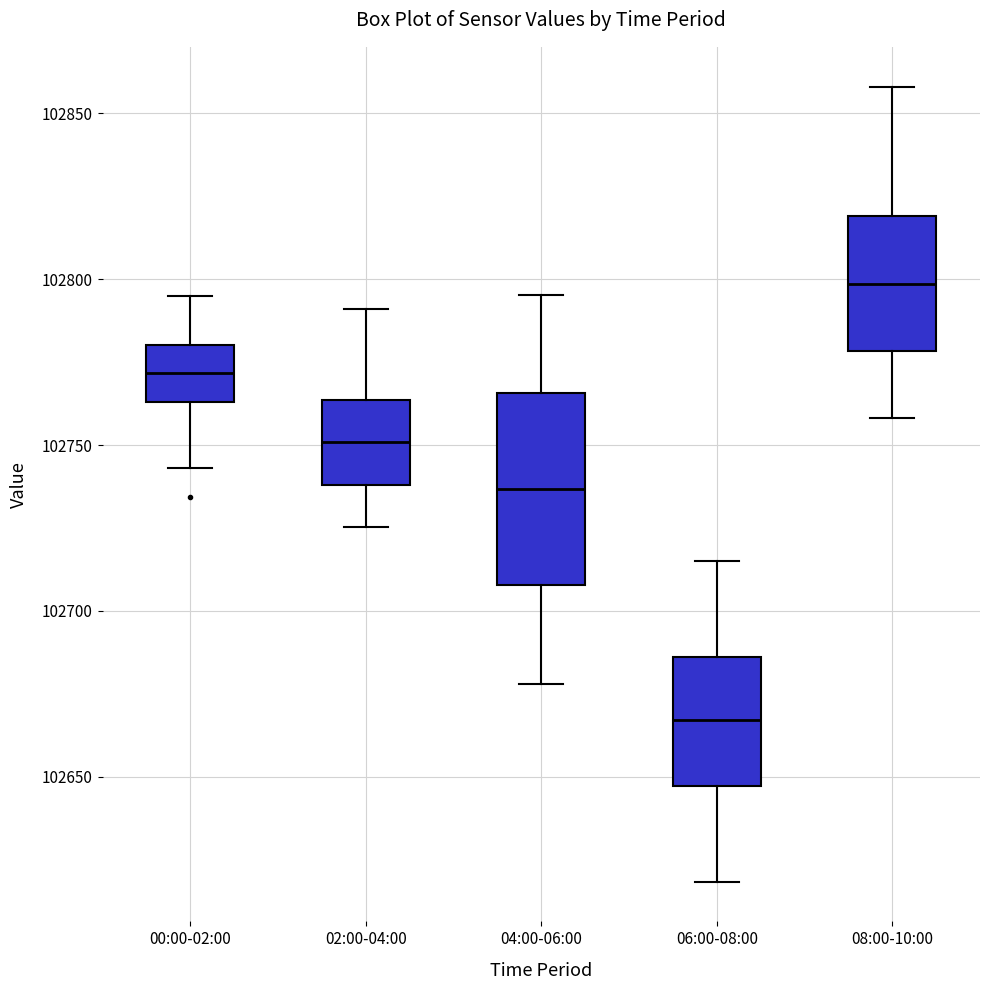

Reading left to right, transcribe this box plot: for each box, give where its median line is, the range the box spans, and where its two whiskers end, as read against the y-axis. The values are not printed on the chart, so give them approximately, as read against the axis.

00:00-02:00: median 102770, box 102765 to 102780, whiskers 102745 to 102795
02:00-04:00: median 102750, box 102740 to 102765, whiskers 102725 to 102790
04:00-06:00: median 102735, box 102710 to 102765, whiskers 102680 to 102795
06:00-08:00: median 102665, box 102645 to 102685, whiskers 102620 to 102715
08:00-10:00: median 102800, box 102780 to 102820, whiskers 102760 to 102860